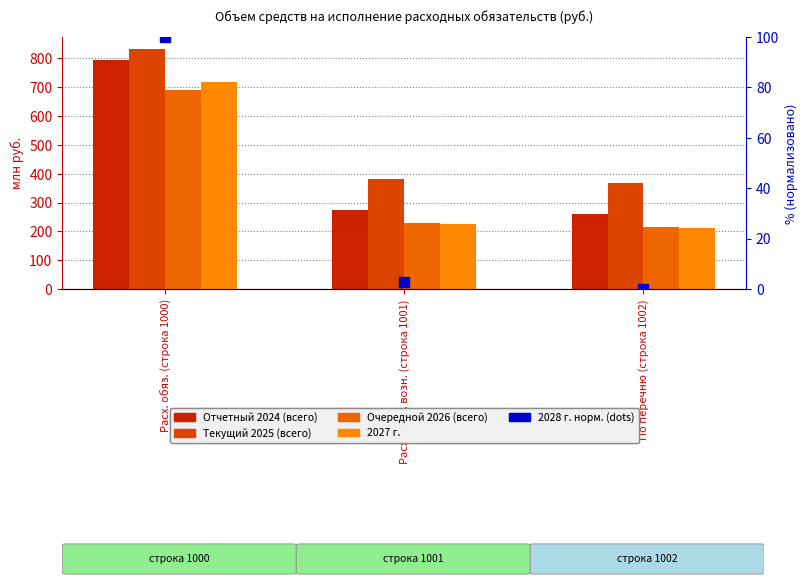

Which series has the largest Y range (max minus min)?

Отчетный 2024 (всего)